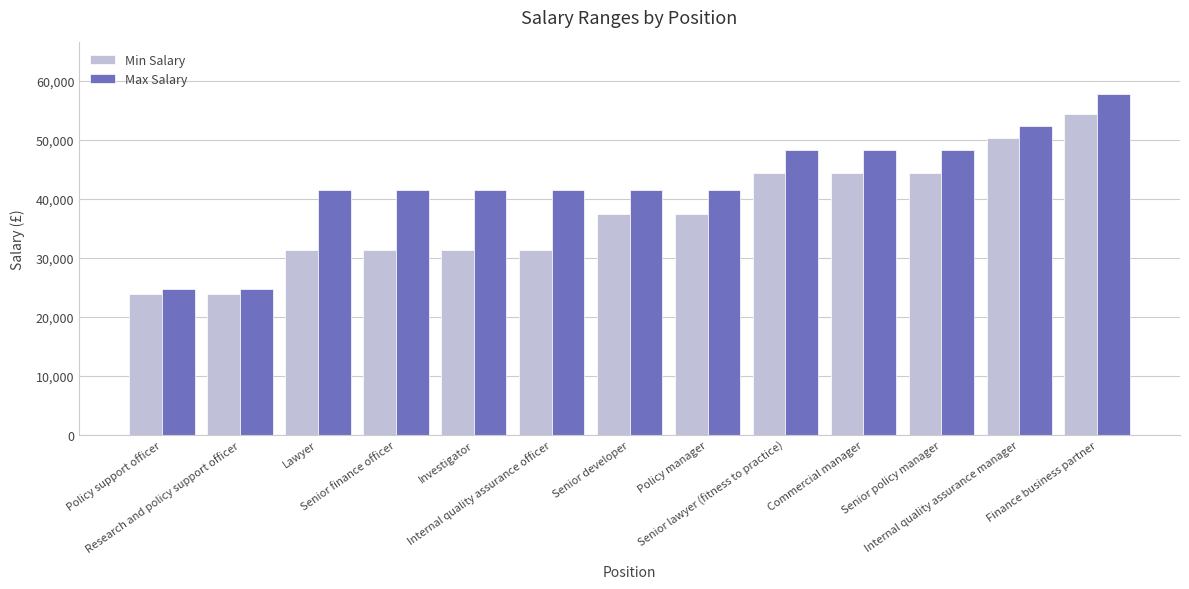

What is the minimum value shown in the chart?

23885